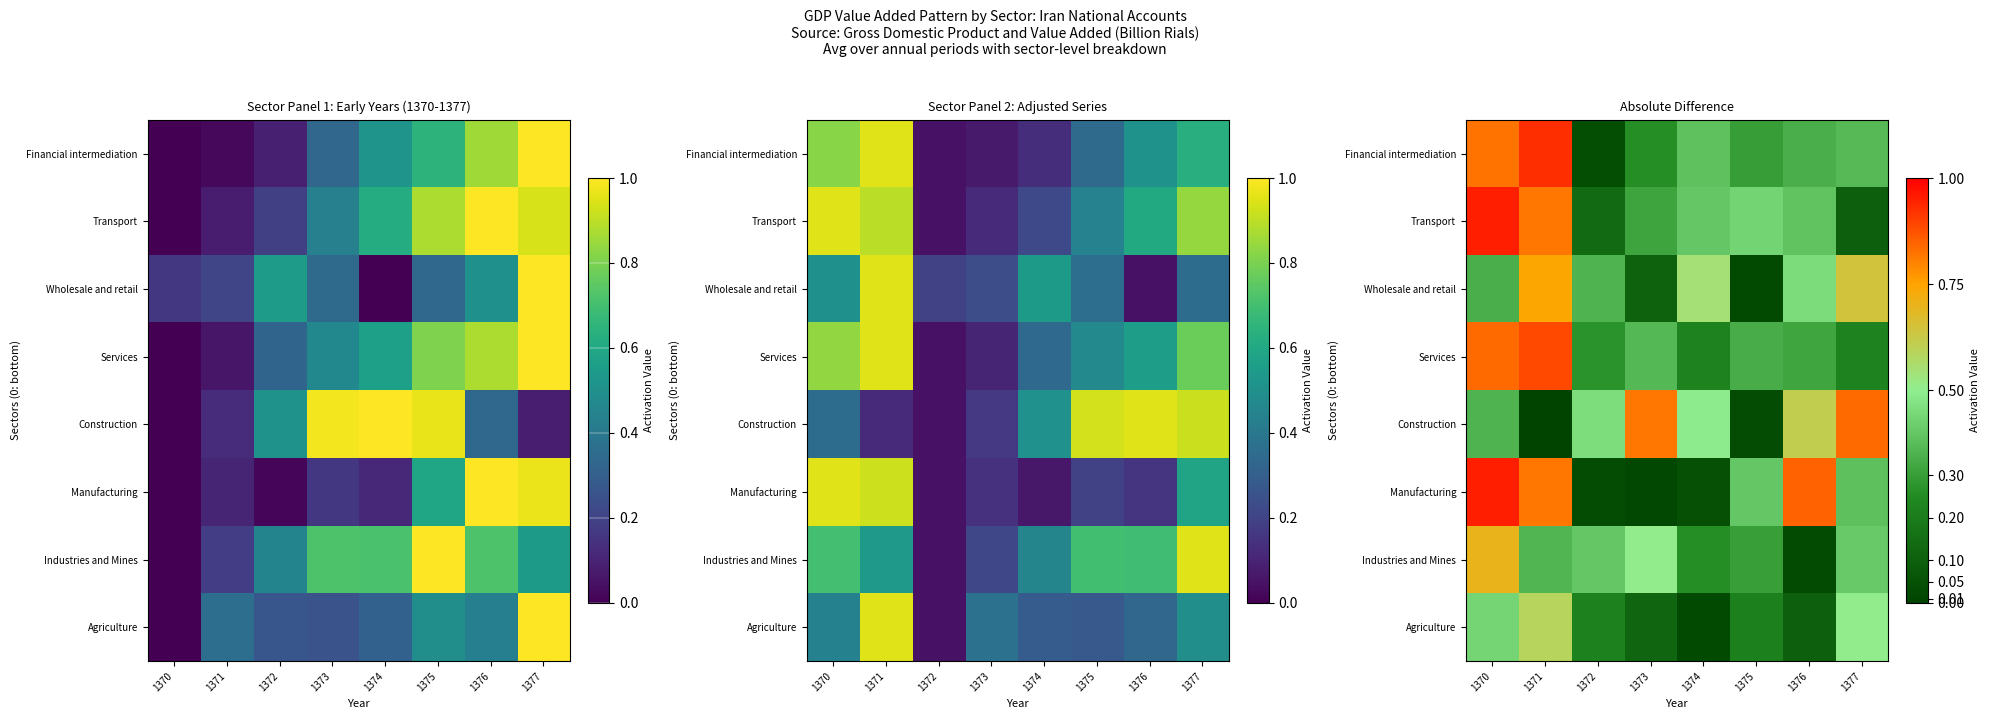

Is it true that Agriculture equals 0.3 at 1375?

False